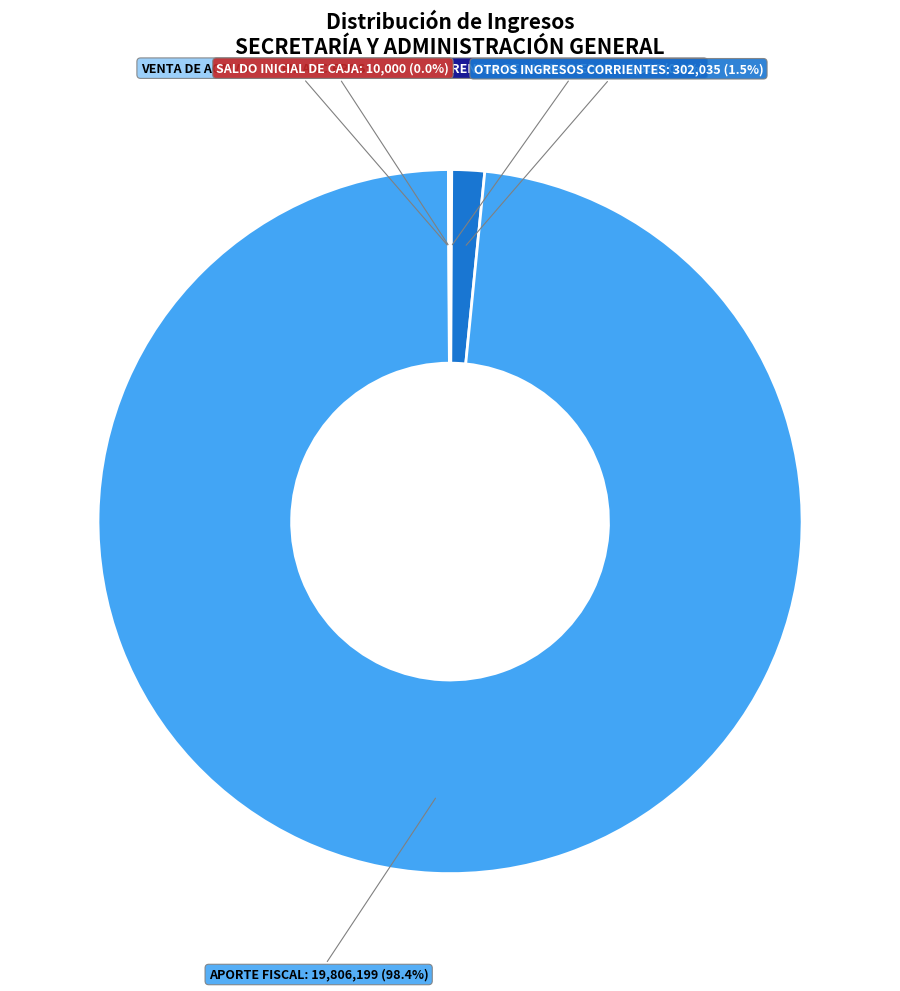

Is there any slice that represents more than half of the pie?

Yes